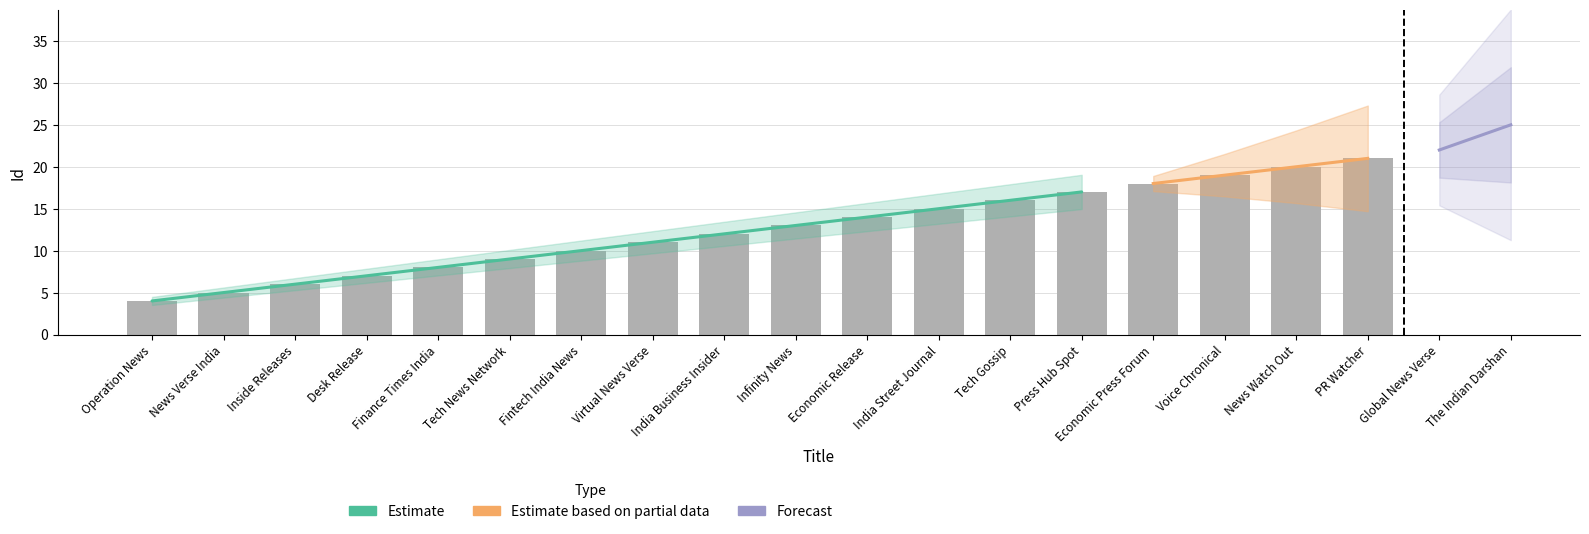

Are the bars horizontal?

No